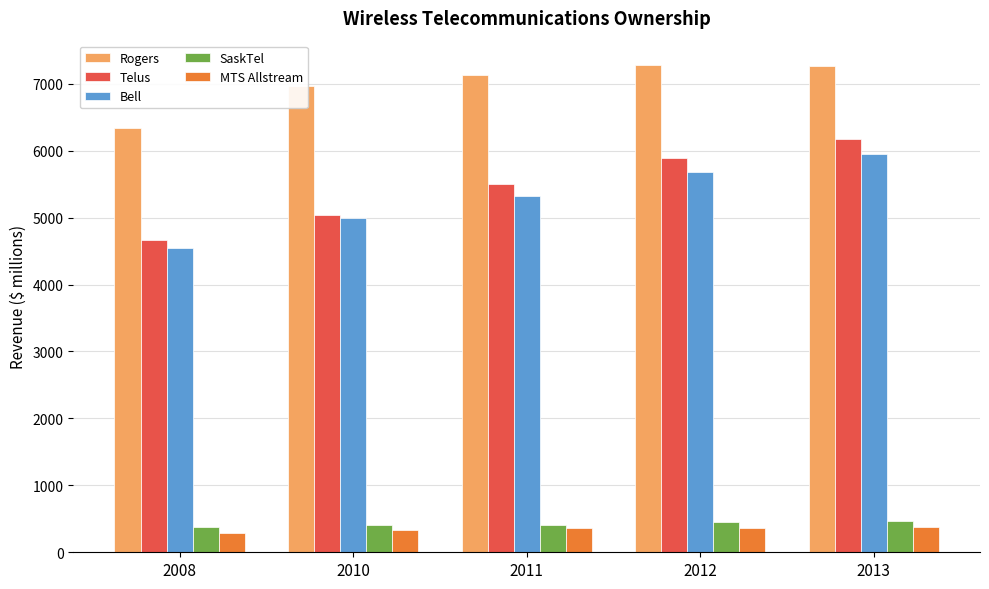

Between 2011 and 2013, which series saw the biggest shift?

Telus